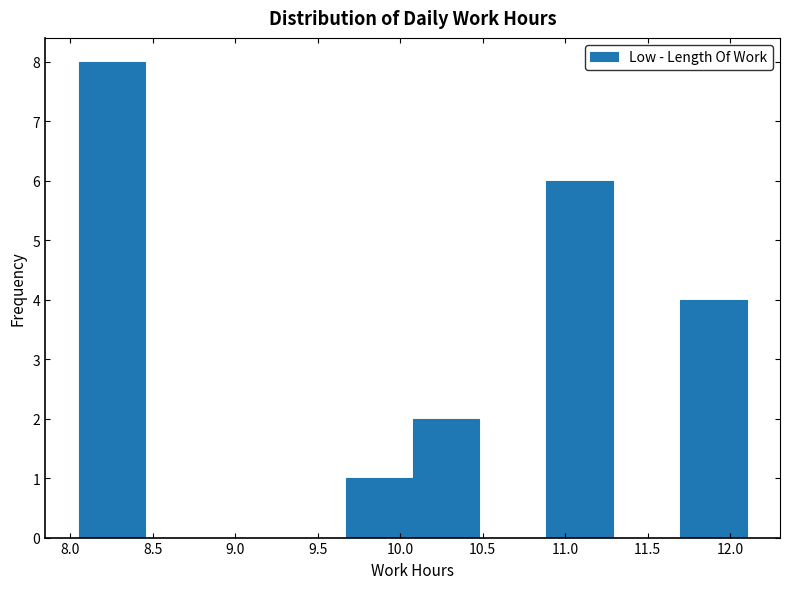

Reading left to right, transcribe this chart: for each bar, give the range it covers on the x-axis and its height. Neither the bar edges nor the heights are printed on the chart, so give them approximately, as read against the axes.

8.050 to 8.455: 8
8.455 to 8.860: 0
8.860 to 9.265: 0
9.265 to 9.670: 0
9.670 to 10.075: 1
10.075 to 10.480: 2
10.480 to 10.885: 0
10.885 to 11.290: 6
11.290 to 11.695: 0
11.695 to 12.100: 4